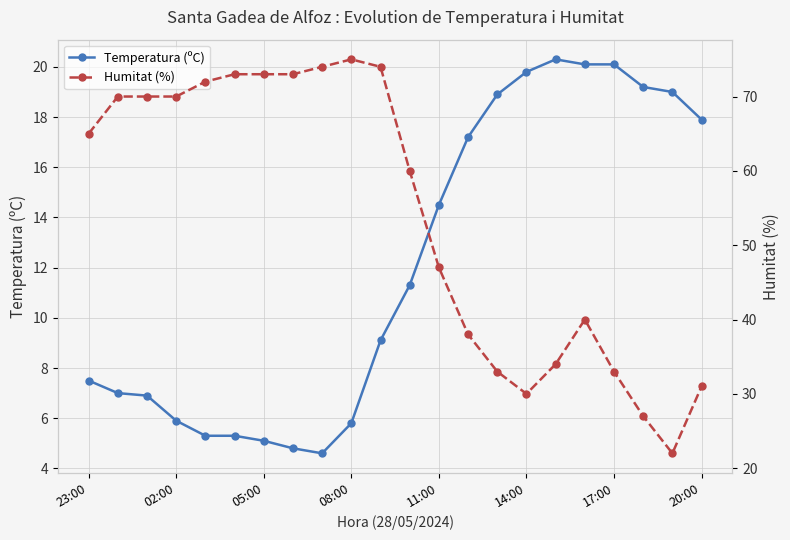

True or false: Temperatura (ºC) and Humitat (%) cross at least once.

False